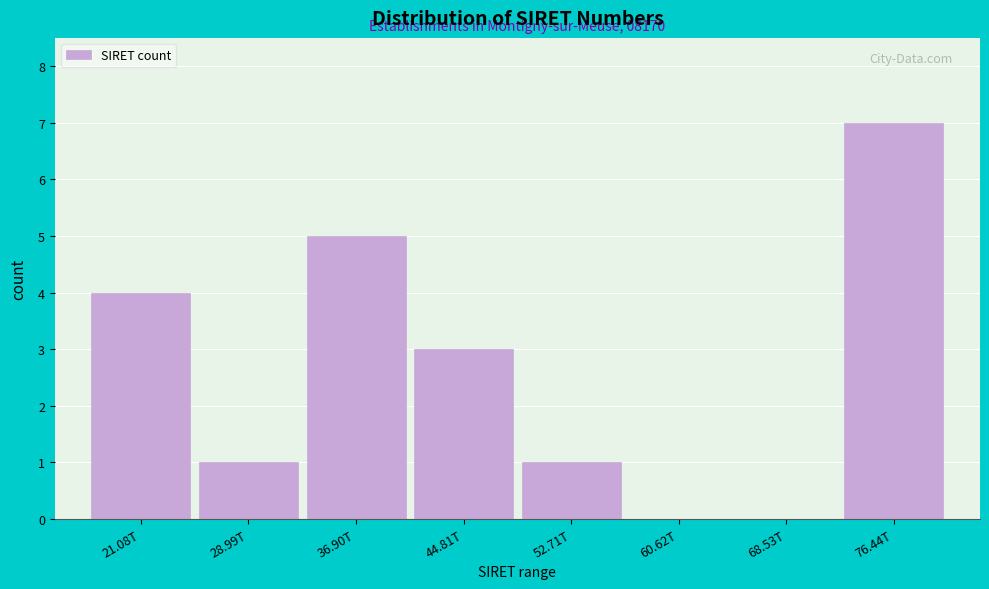

Reading left to right, transcribe all the data shown in this chart.

21.08T=4	28.99T=1	36.90T=5	44.81T=3	52.71T=1	60.62T=0	68.53T=0	76.44T=7